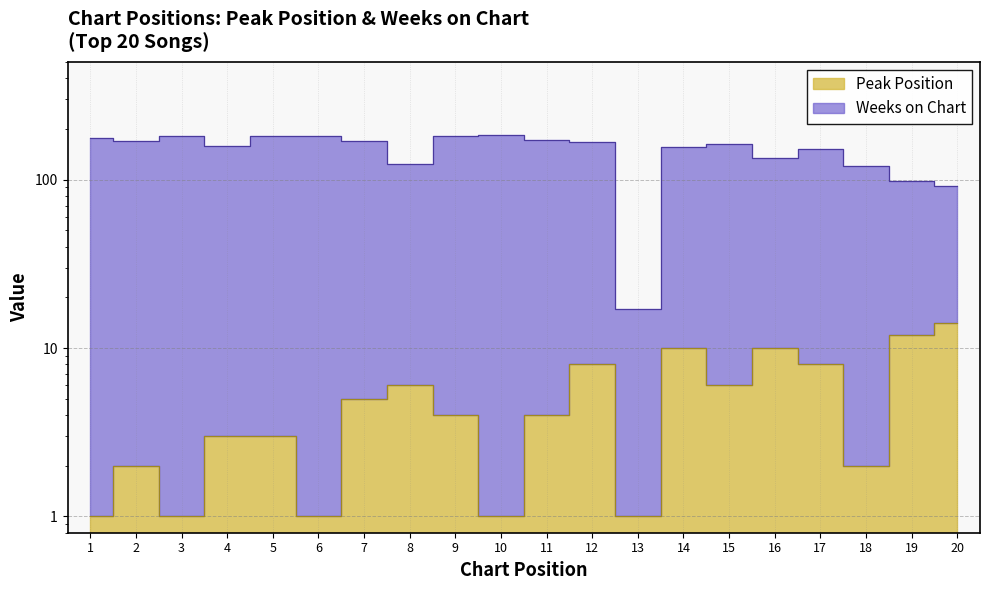

How many data points does each series have?

20